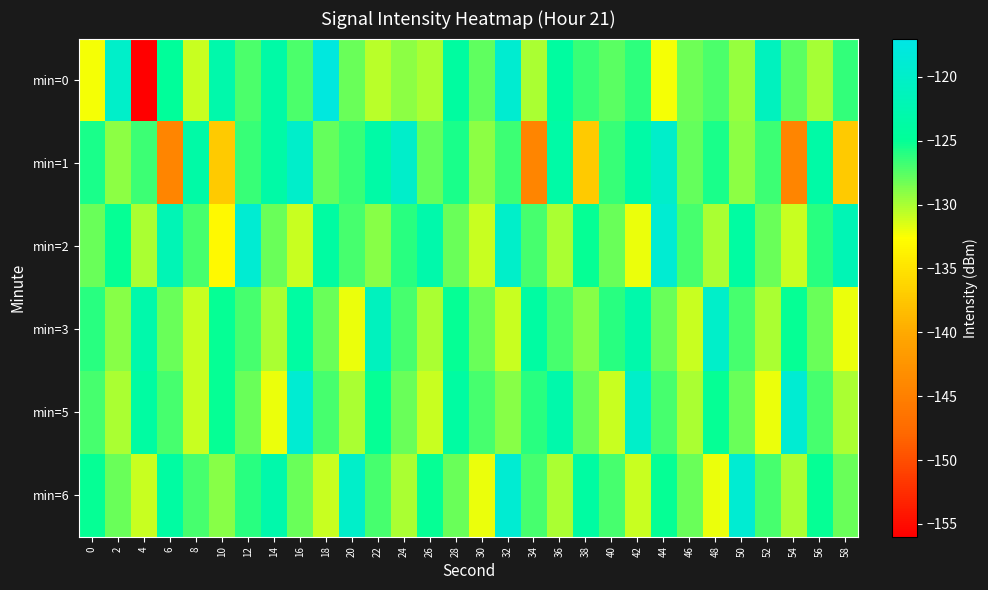

Which label corresponds to the largest value in the chart?

18